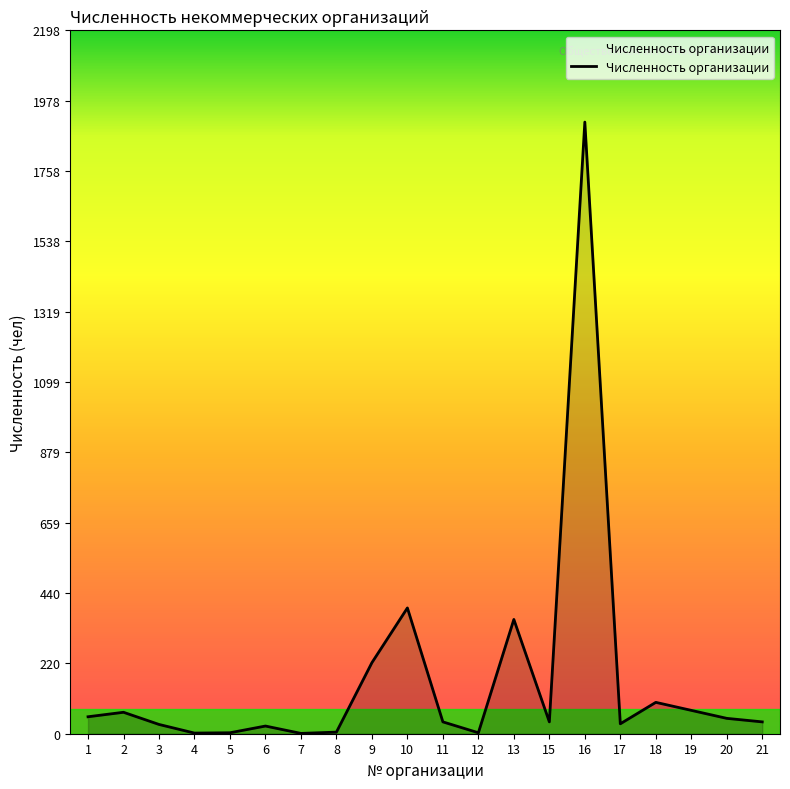

Is it true that the value at 10 is 393?

True